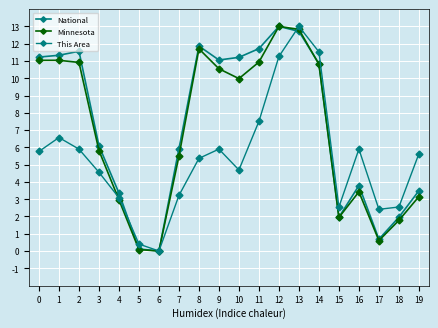

Reading left to right, what are all the values shown in this chart?

National: 11.2	11.3	11.6	6.1	3.4	0.1	0.0	5.9	11.9	11.1	11.2	11.7	13.0	12.7	10.8	2.0	3.8	0.7	2.0	3.5
Minnesota: 11.0	11.0	10.9	5.8	3.0	0.1	0.0	5.5	11.7	10.5	10.0	10.9	13.0	12.8	10.8	1.9	3.4	0.6	1.8	3.1
This Area: 5.8	6.6	5.9	4.6	3.1	0.4	0.0	3.2	5.4	5.9	4.7	7.5	11.3	13.0	11.5	2.5	5.9	2.4	2.5	5.6